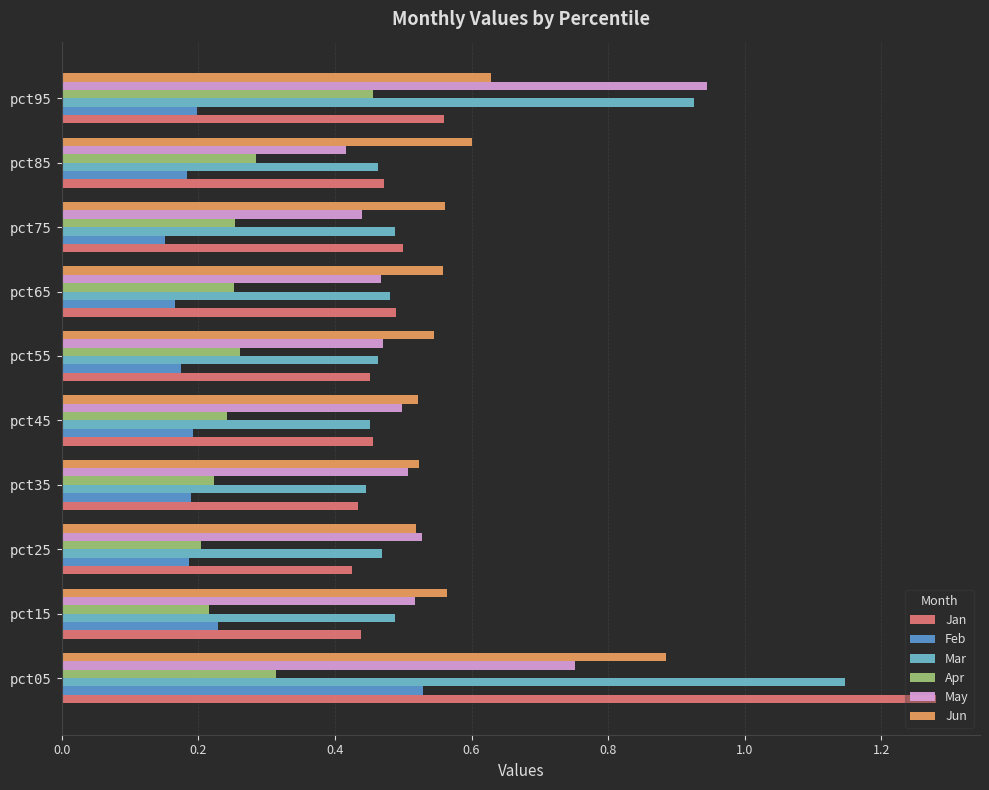

At which label does Apr reach its peak?

pct95